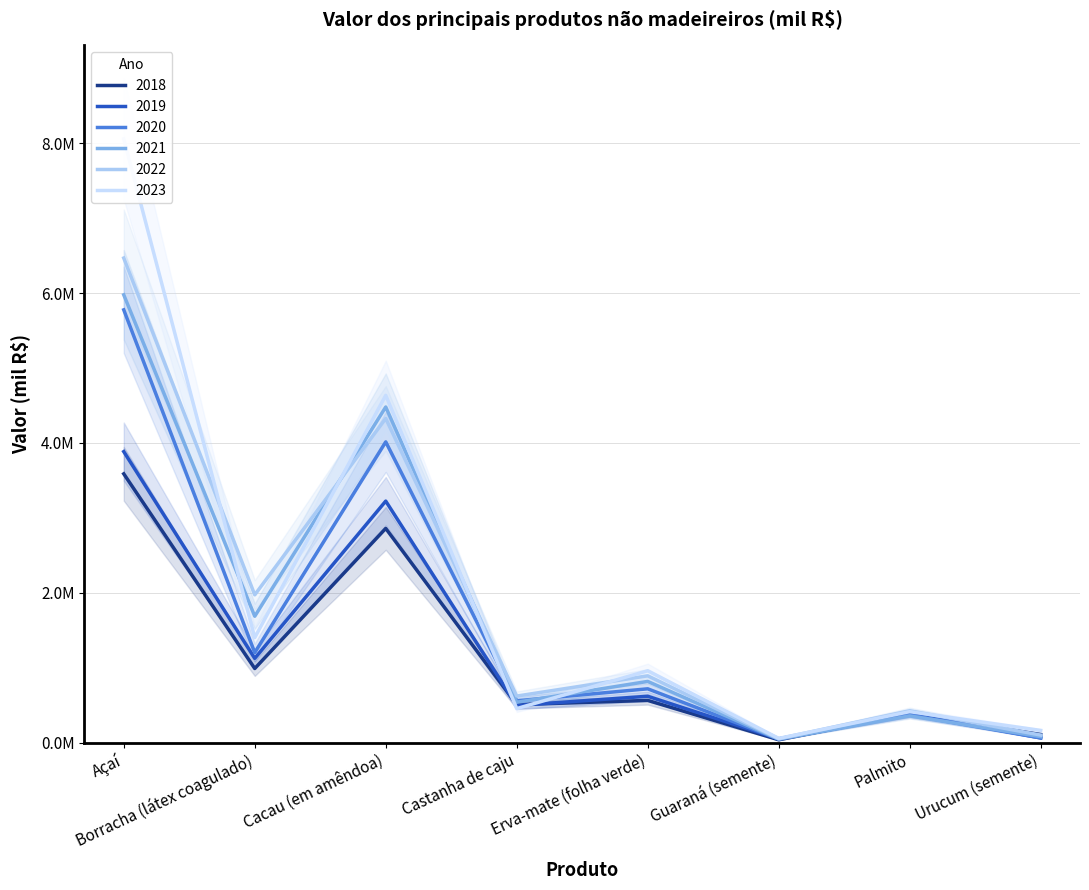

At which category is the sum across all series the highest?

Açaí